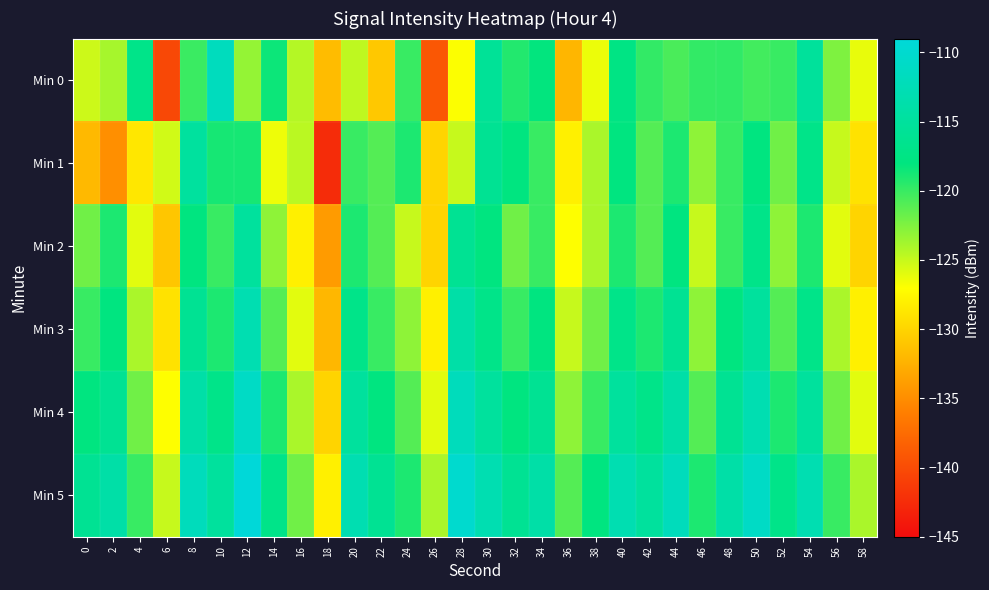

What is the minimum value shown in the chart?

-142.5